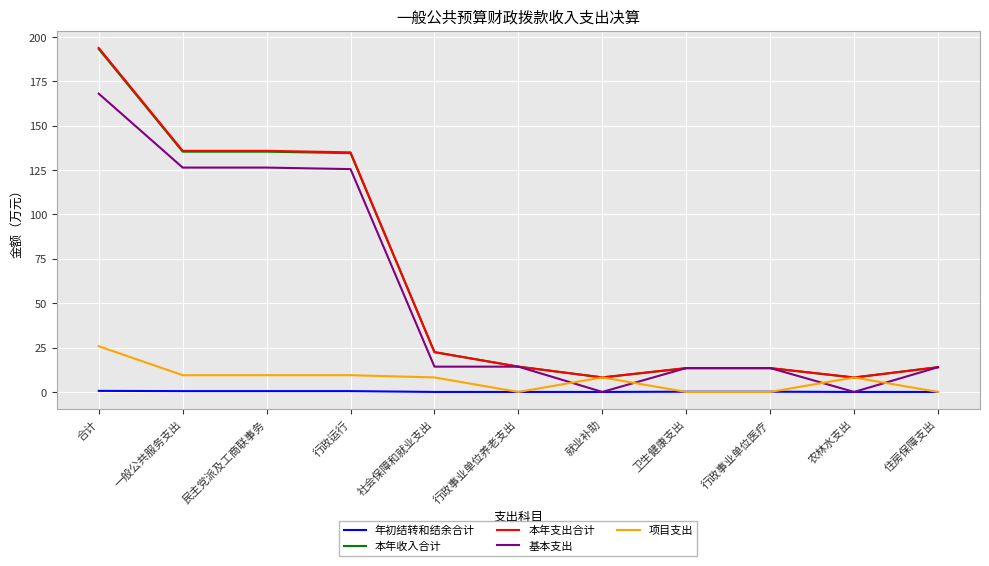

The 本年支出合计 series shows 72.8 at 民主党派及工商联事务. True or false?

False